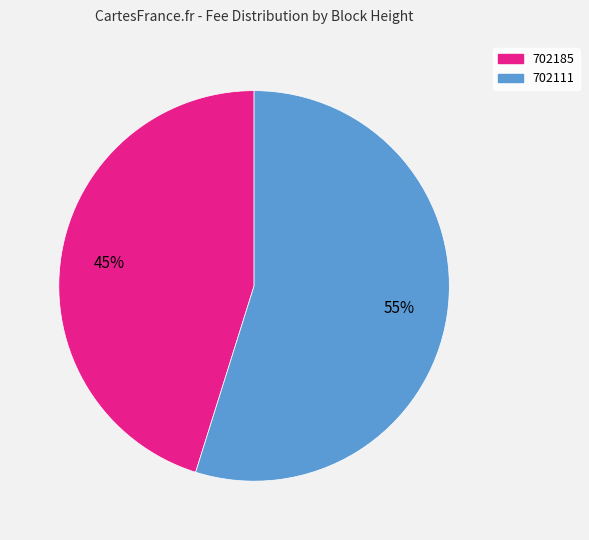

Does any single category account for the majority?

Yes